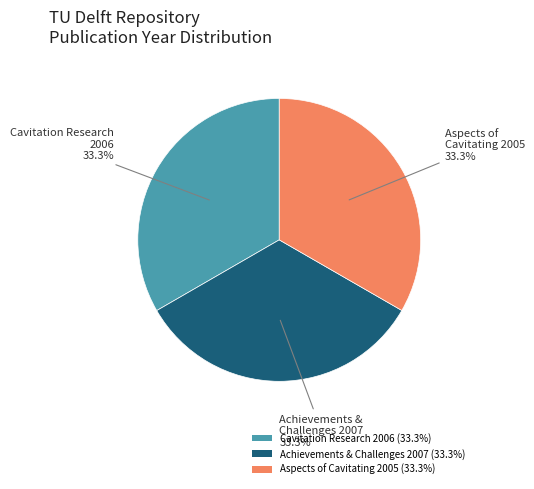

Is Cavitation Research 2006 (33.3%) the majority of the pie?

No